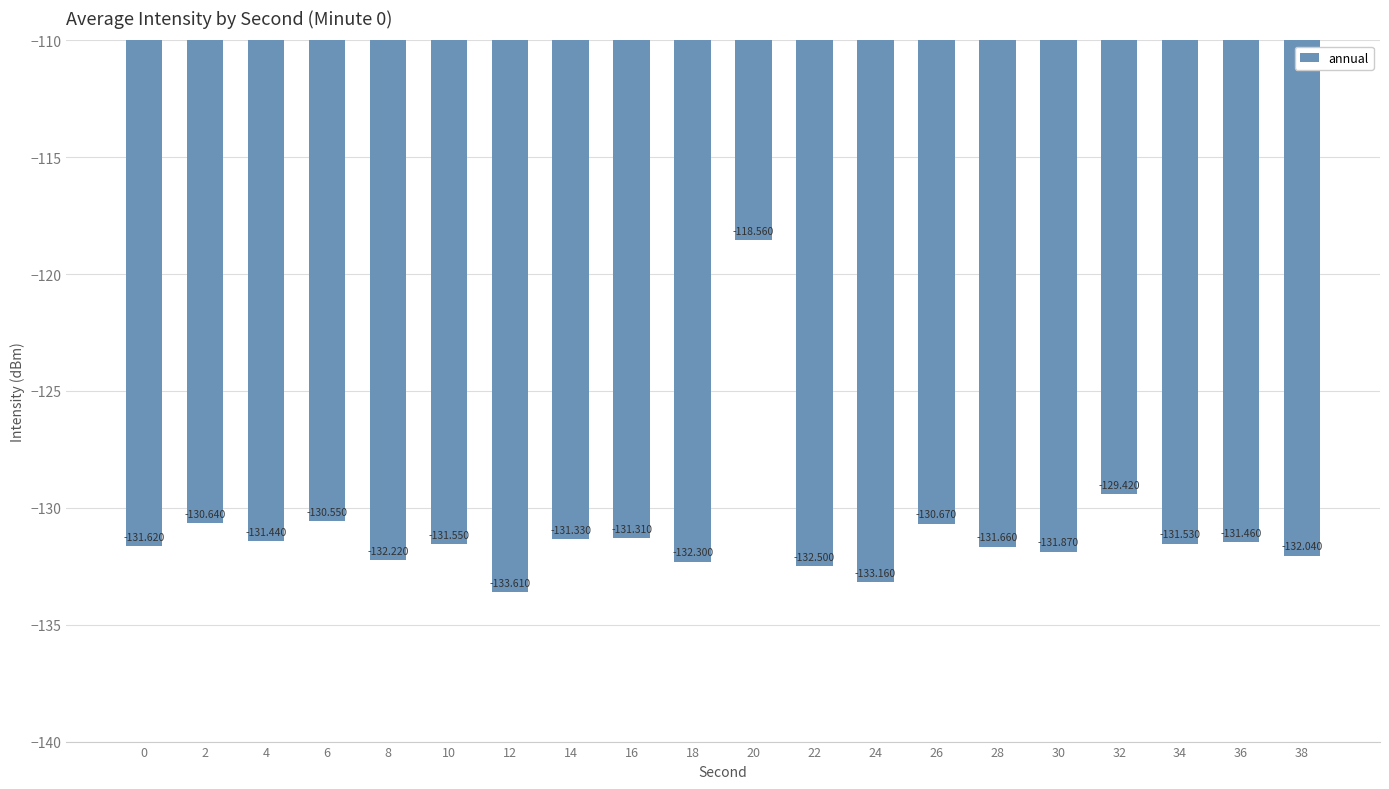

Reading right to left, transcribe all the data shown in this chart.

38=-132.0	36=-131.5	34=-131.5	32=-129.4	30=-131.9	28=-131.7	26=-130.7	24=-133.2	22=-132.5	20=-118.6	18=-132.3	16=-131.3	14=-131.3	12=-133.6	10=-131.6	8=-132.2	6=-130.6	4=-131.4	2=-130.6	0=-131.6